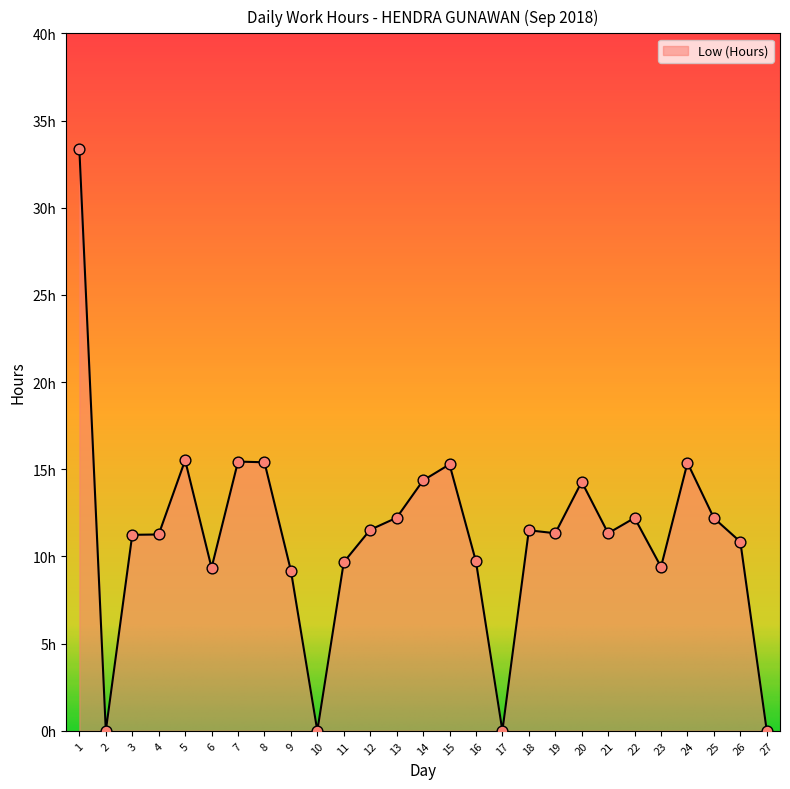

What is the ratio of the value at 3 to the value at 1?

0.3